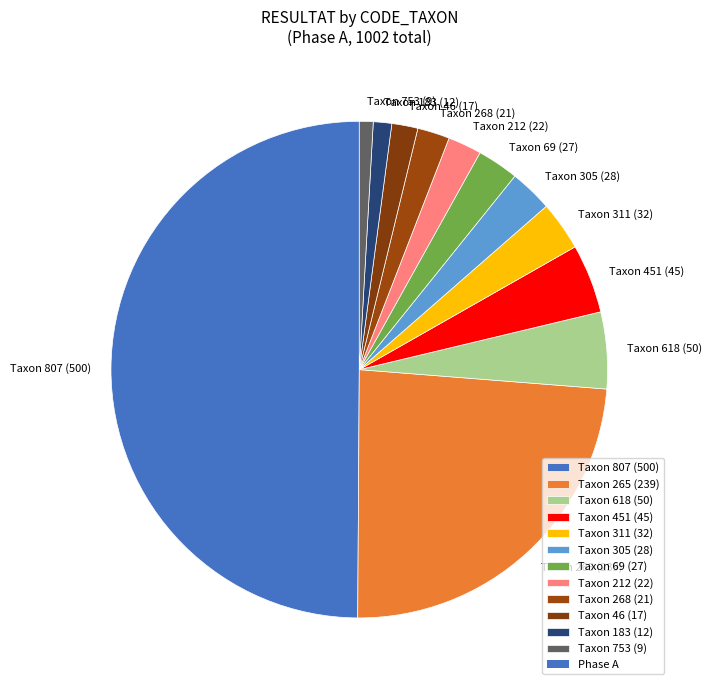

Is it true that Taxon 212 (22) is 2% of the pie?

True